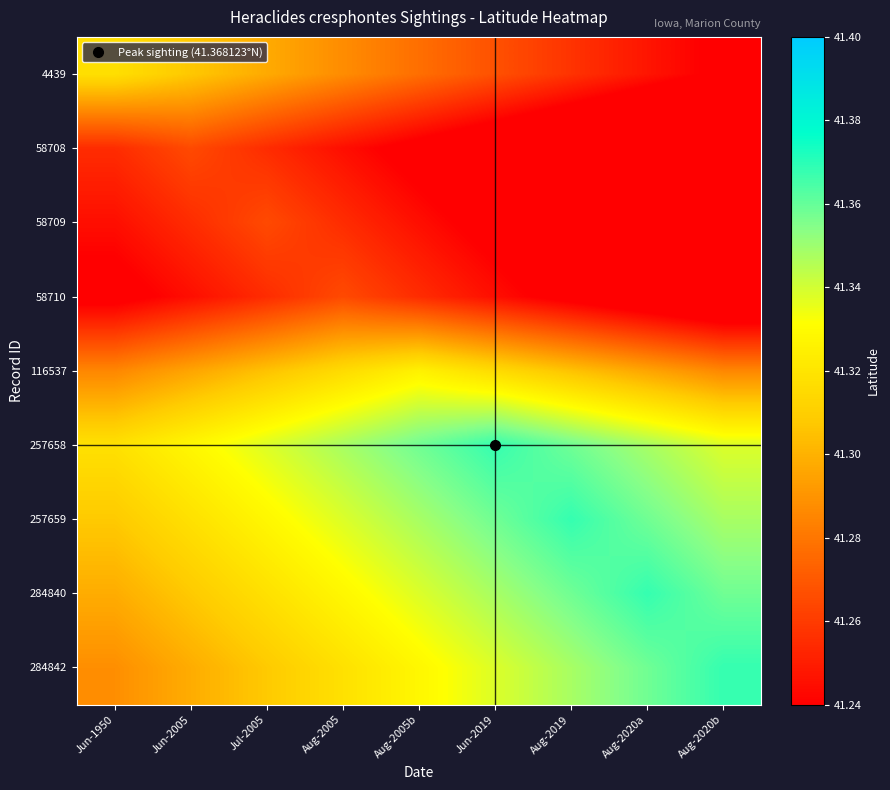

Reading right to left, transcribe all the data shown in this chart.

4439: Aug-2020b=41.2	Aug-2020a=41.2	Aug-2019=41.3	Jun-2019=41.3	Aug-2005b=41.3	Aug-2005=41.3	Jul-2005=41.3	Jun-2005=41.3	Jun-1950=41.3
58708: Aug-2020b=41.2	Aug-2020a=41.2	Aug-2019=41.2	Jun-2019=41.2	Aug-2005b=41.2	Aug-2005=41.2	Jul-2005=41.3	Jun-2005=41.3	Jun-1950=41.3
58709: Aug-2020b=41.2	Aug-2020a=41.2	Aug-2019=41.2	Jun-2019=41.2	Aug-2005b=41.2	Aug-2005=41.3	Jul-2005=41.3	Jun-2005=41.3	Jun-1950=41.2
58710: Aug-2020b=41.2	Aug-2020a=41.2	Aug-2019=41.2	Jun-2019=41.2	Aug-2005b=41.3	Aug-2005=41.3	Jul-2005=41.3	Jun-2005=41.2	Jun-1950=41.2
116537: Aug-2020b=41.3	Aug-2020a=41.3	Aug-2019=41.3	Jun-2019=41.3	Aug-2005b=41.3	Aug-2005=41.3	Jul-2005=41.3	Jun-2005=41.3	Jun-1950=41.3
257658: Aug-2020b=41.3	Aug-2020a=41.3	Aug-2019=41.4	Jun-2019=41.4	Aug-2005b=41.4	Aug-2005=41.3	Jul-2005=41.3	Jun-2005=41.3	Jun-1950=41.3
257659: Aug-2020b=41.3	Aug-2020a=41.4	Aug-2019=41.4	Jun-2019=41.4	Aug-2005b=41.3	Aug-2005=41.3	Jul-2005=41.3	Jun-2005=41.3	Jun-1950=41.3
284840: Aug-2020b=41.4	Aug-2020a=41.4	Aug-2019=41.4	Jun-2019=41.3	Aug-2005b=41.3	Aug-2005=41.3	Jul-2005=41.3	Jun-2005=41.3	Jun-1950=41.3
284842: Aug-2020b=41.4	Aug-2020a=41.4	Aug-2019=41.3	Jun-2019=41.3	Aug-2005b=41.3	Aug-2005=41.3	Jul-2005=41.3	Jun-2005=41.3	Jun-1950=41.3